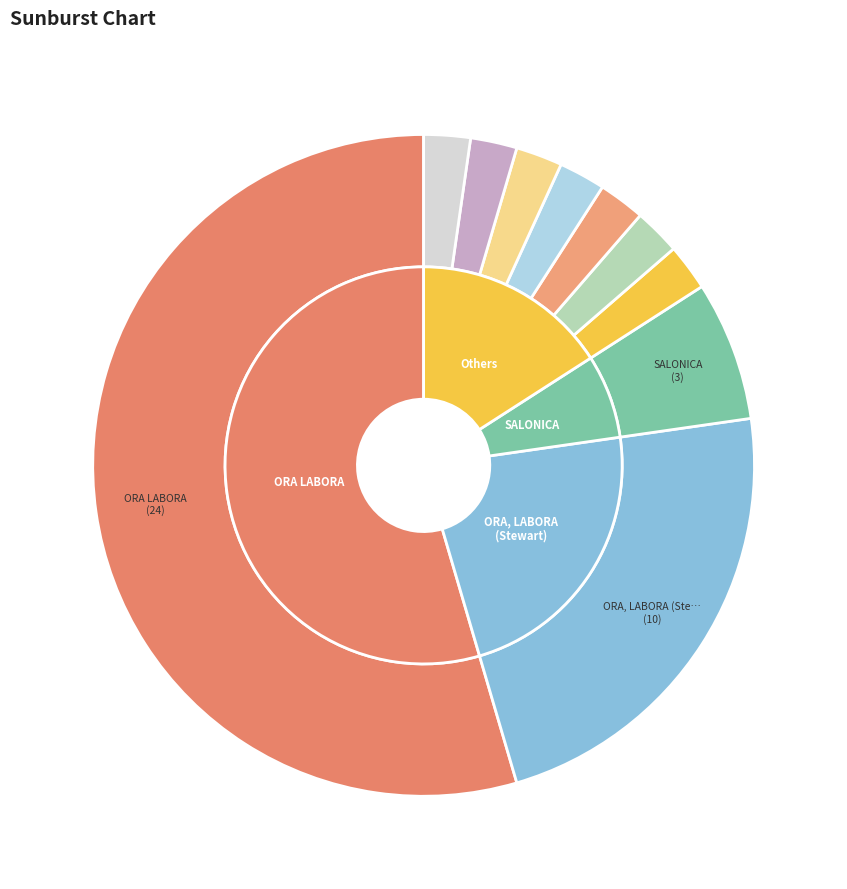

Is there a majority slice in this chart?

Yes